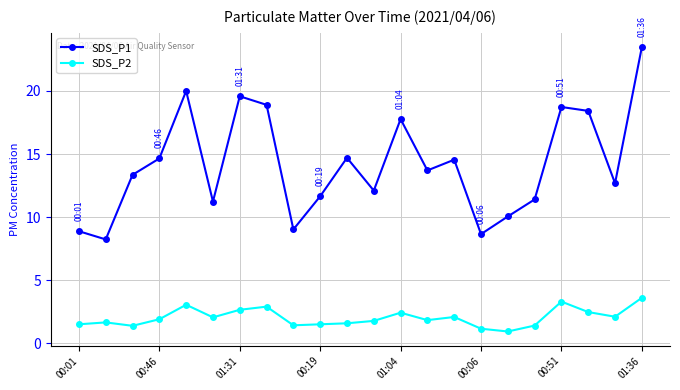

At how many categories does at least one series exceed 22?

1